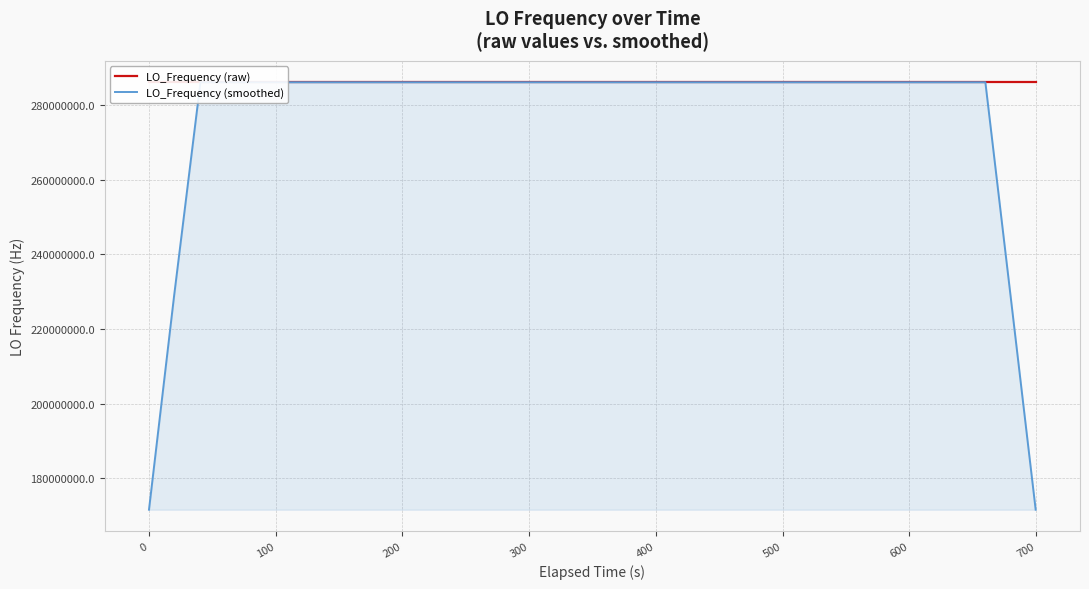

Reading left to right, extract all data points from this chart.

LO_Frequency (raw): 286046997.1	286046995.4	286046996.5	286046997.2	286046996.8	286046997.4	286047002.4	286047000.7	286047000.7	286047000.4	286047000.1	286046998.1	286046999.8	286047000.4	286047000.9	286047000.8	286047000.0	286047000.2	286047000.2	286046999.7	286046999.7	286047002.4	286047000.0	286047000.0	286047002.0	286047001.9	286047002.1	286047002.1	286047004.3	286047001.7	286047001.7	286047004.3	286047001.5	286047001.5	286047001.4	286047004.4	286046999.8	286046999.9	286047000.1	286047000.5
LO_Frequency (smoothed): 171628197.8	228837597.2	286046996.6	286046996.7	286046998.1	286046998.9	286046999.6	286047000.3	286047000.9	286047000.0	286046999.8	286046999.8	286046999.9	286047000.0	286047000.4	286047000.5	286047000.4	286047000.2	286047000.0	286047000.4	286047000.4	286047000.4	286047000.8	286047001.3	286047001.2	286047001.6	286047002.5	286047002.4	286047002.4	286047002.8	286047002.7	286047002.1	286047002.1	286047002.6	286047001.7	286047001.4	286047001.1	286047000.9	228837600.1	171628200.1